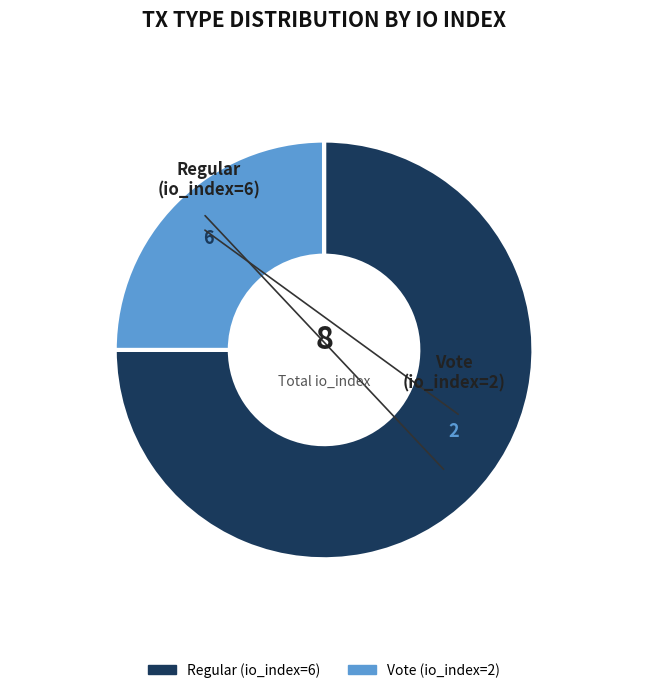

Do Vote (io_index=2) and Regular (io_index=6) together represent more than half of the pie?

Yes